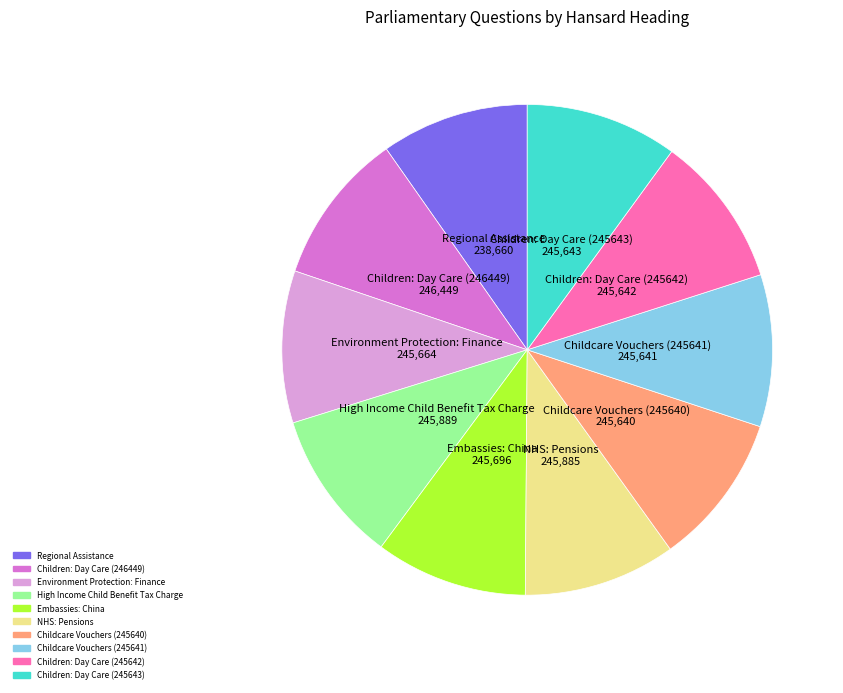

Does Regional Assistance represent more than half of the total?

No